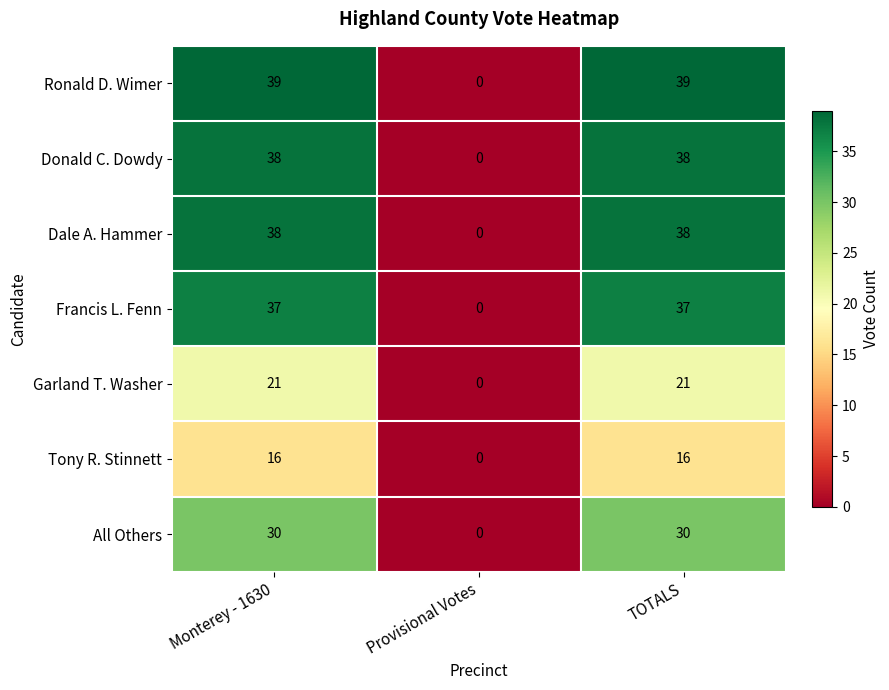

Is the value of Ronald D. Wimer at Provisional Votes greater than the value of Francis L. Fenn at TOTALS?

No